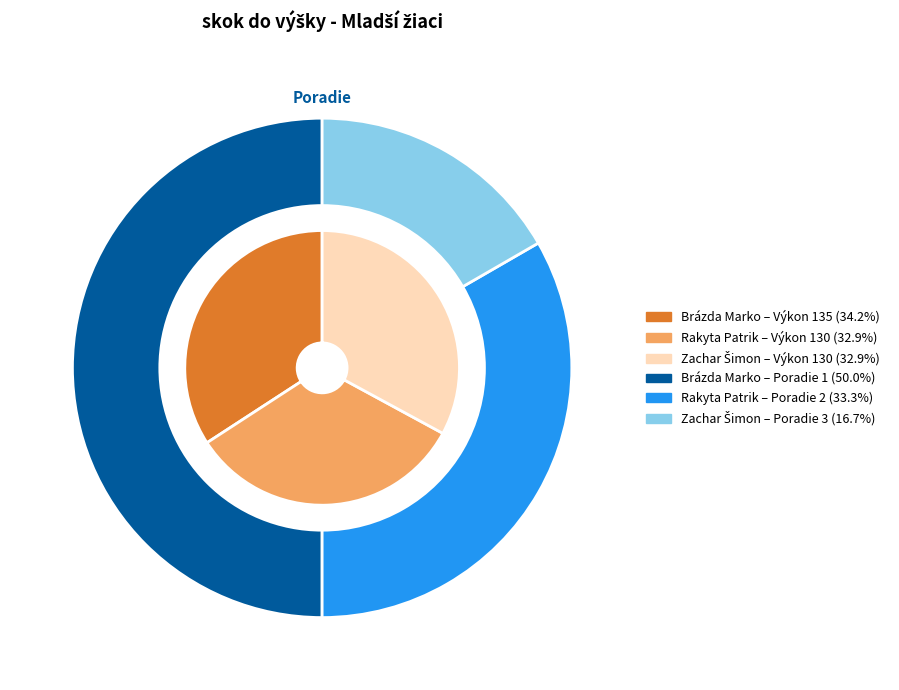

What percentage is NOT represented by Zachar Šimon?

67.1%